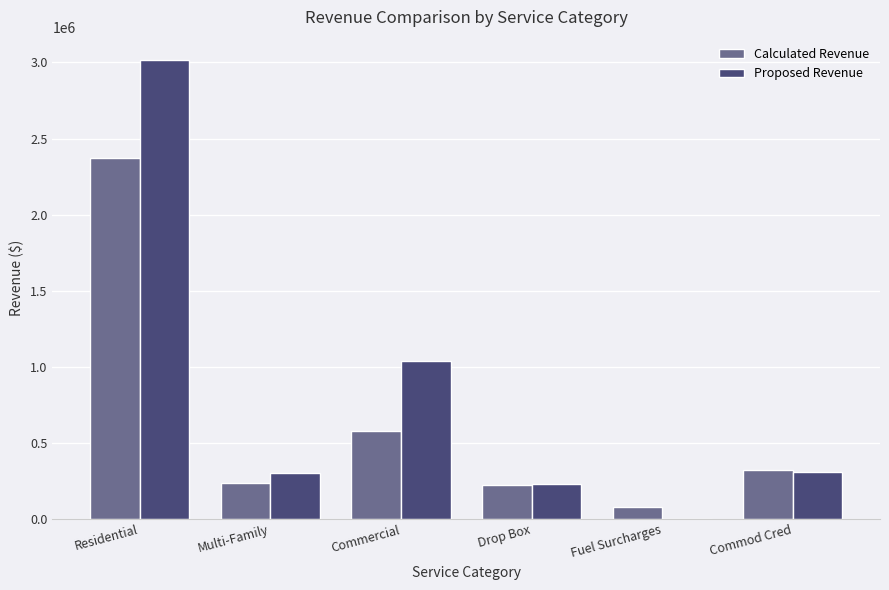

How many data points does each series have?

6